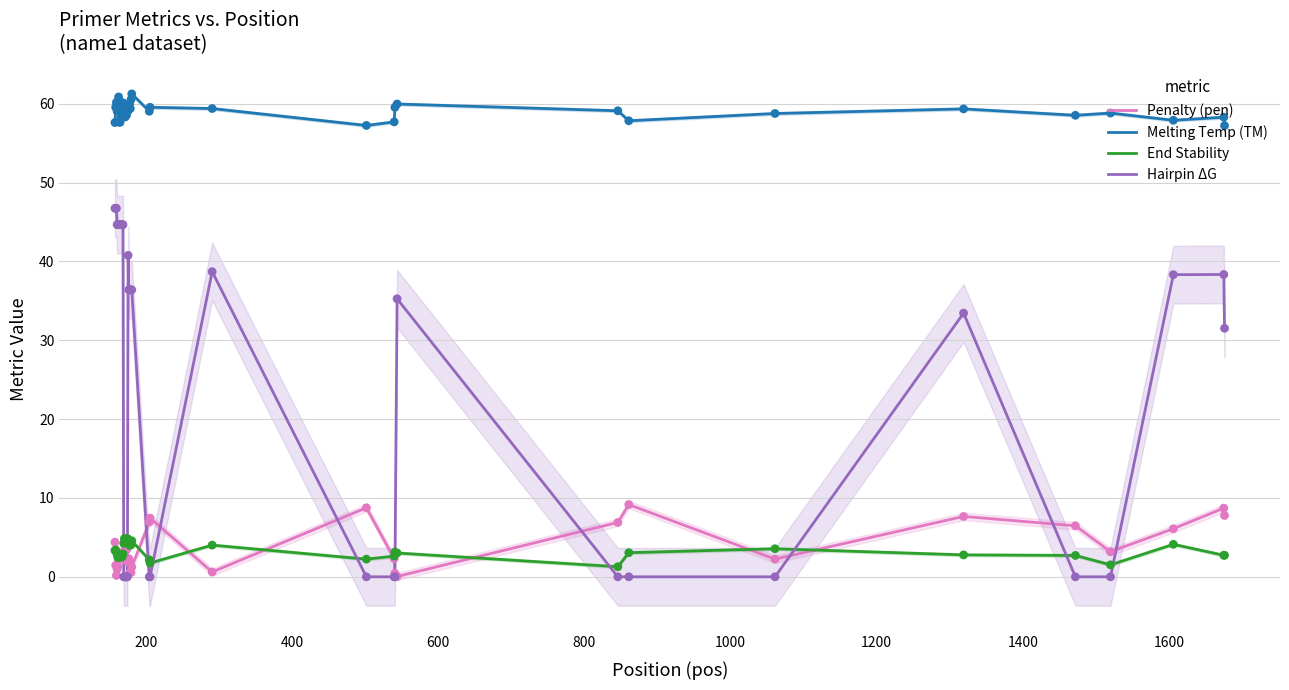

Which series contains the highest Y value?

Melting Temp (TM)